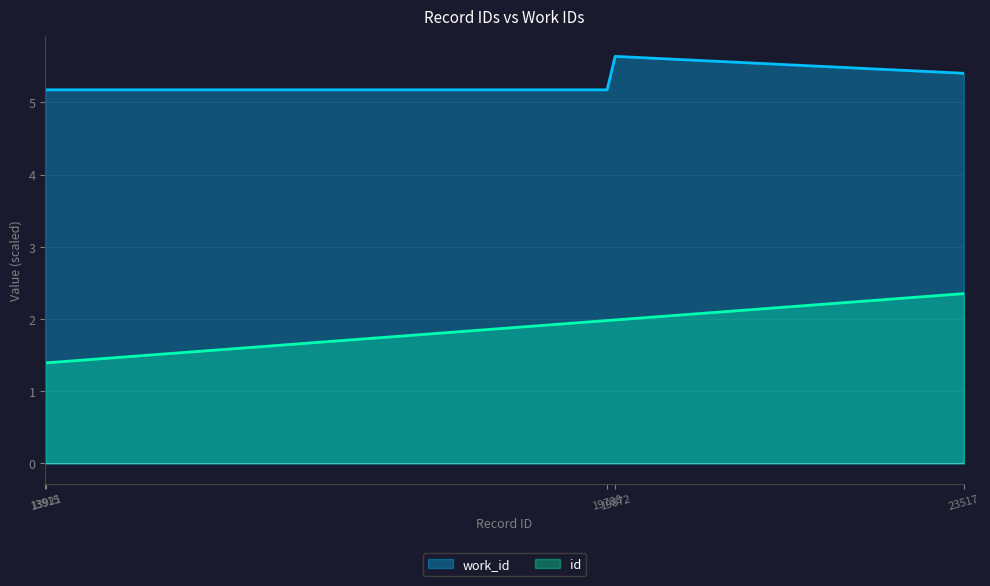

Which series has the largest total across all categories?

work_id